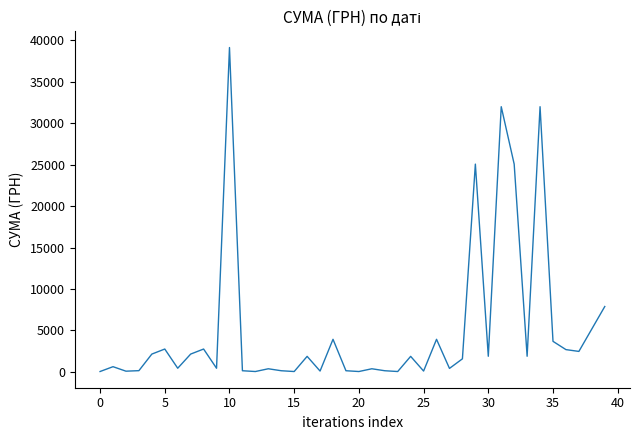

What is the maximum value shown in the chart?

39150.8